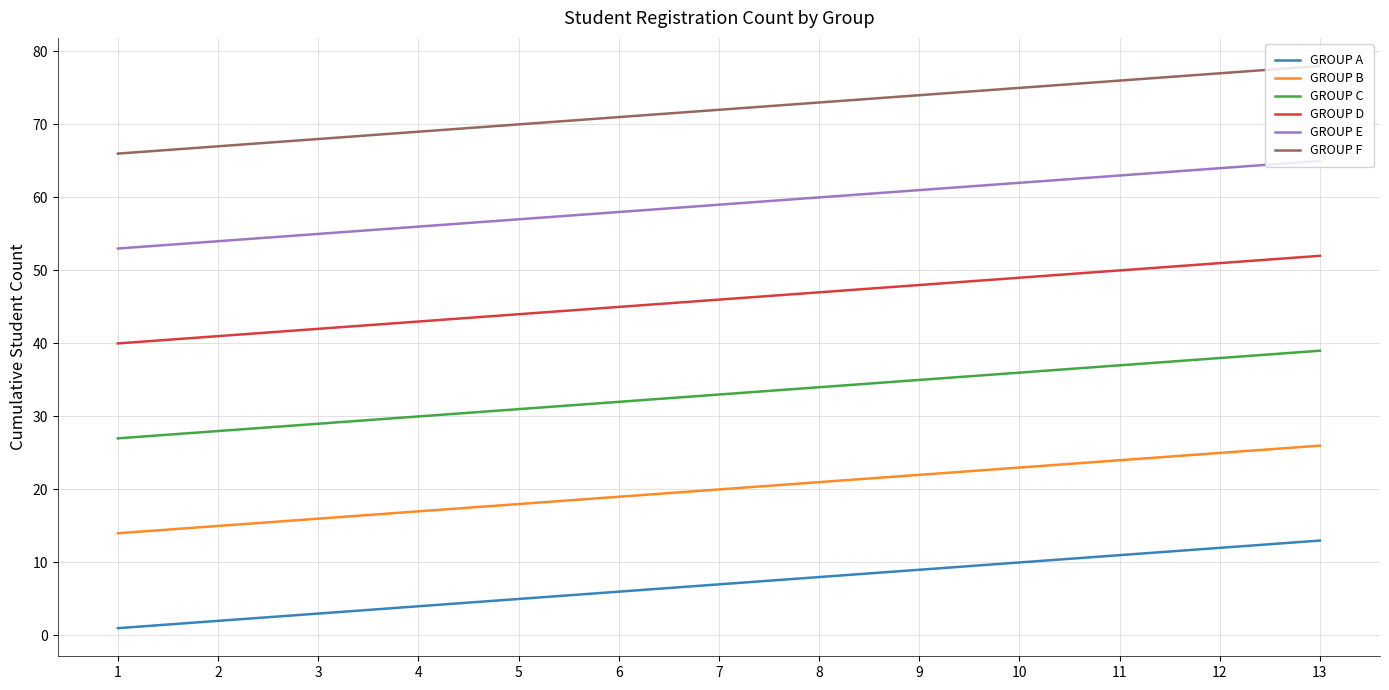

Rank the series at 7 from highest to lowest value.

GROUP F, GROUP E, GROUP D, GROUP C, GROUP B, GROUP A